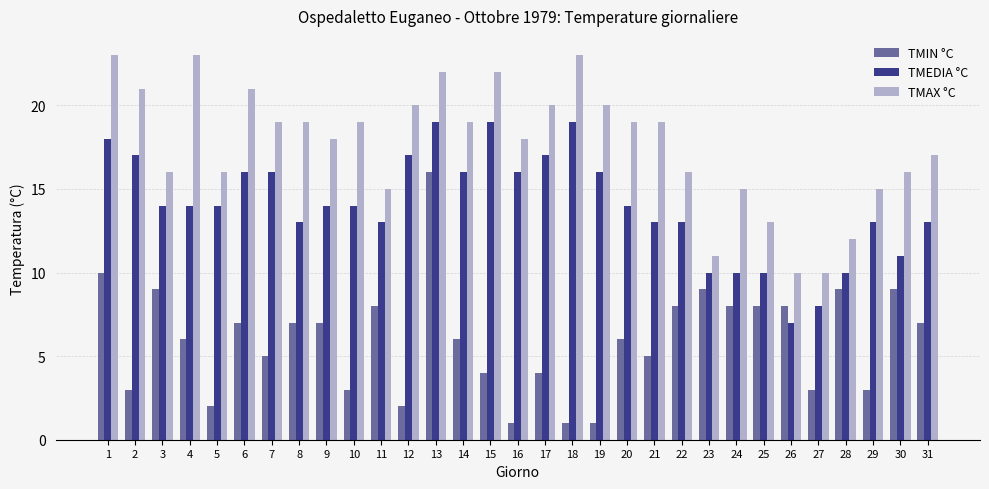

How many data points does each series have?

31